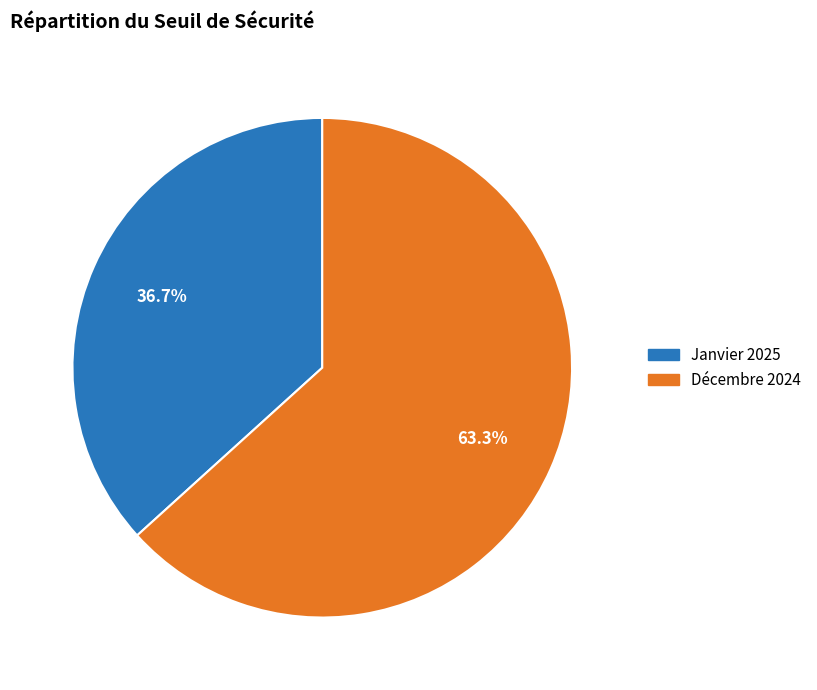

Is there any slice that represents more than half of the pie?

Yes